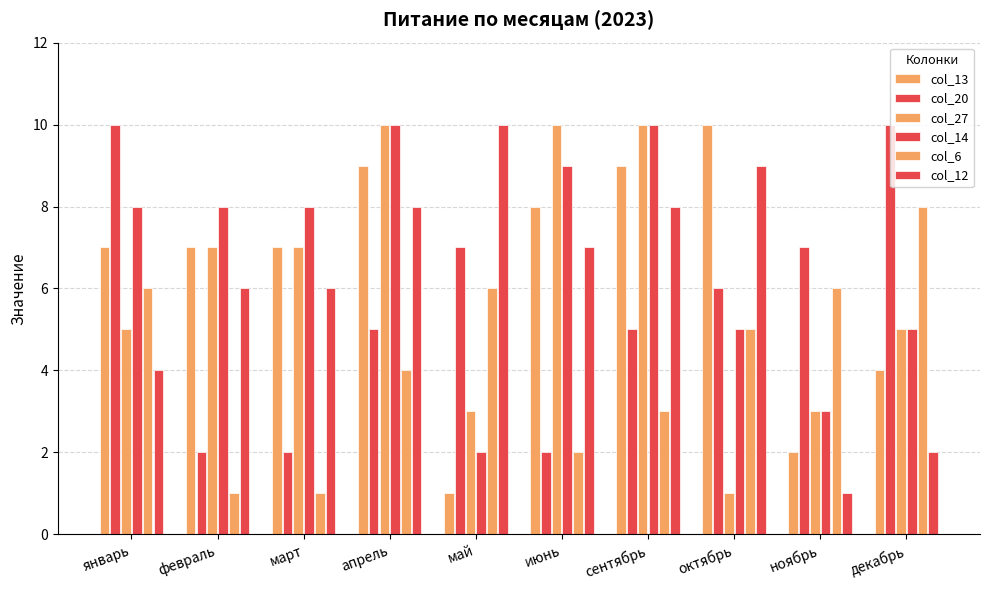

What is the lowest value of the col_13 series?

1